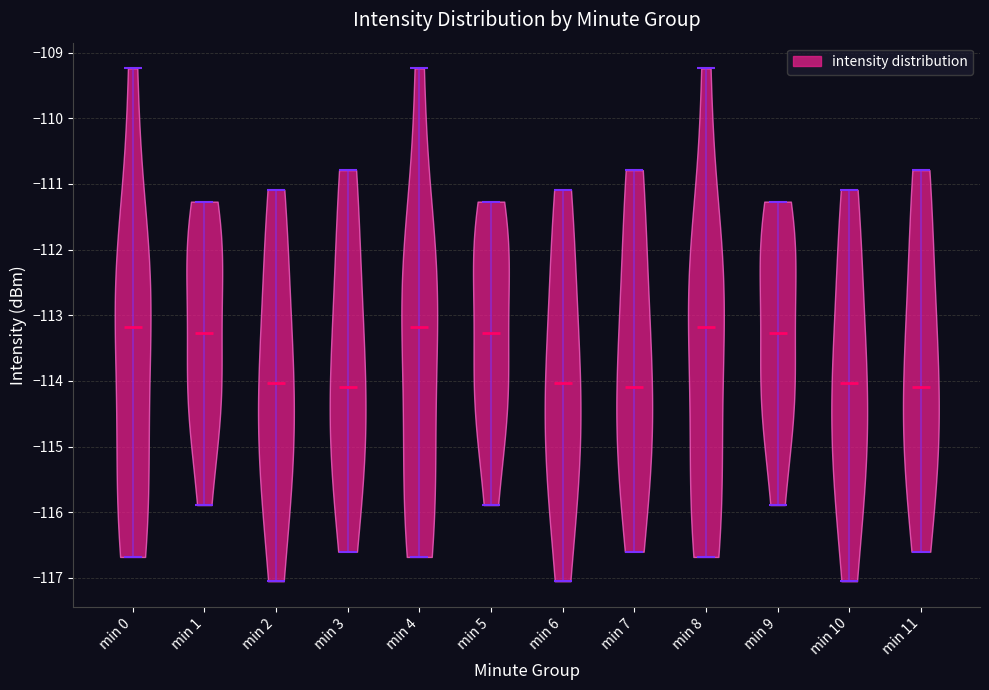

Where does the median line of the violin for min 5 sit on the y-axis? The values are not printed on the chart, so give them approximately, as read against the axis.

-113.3